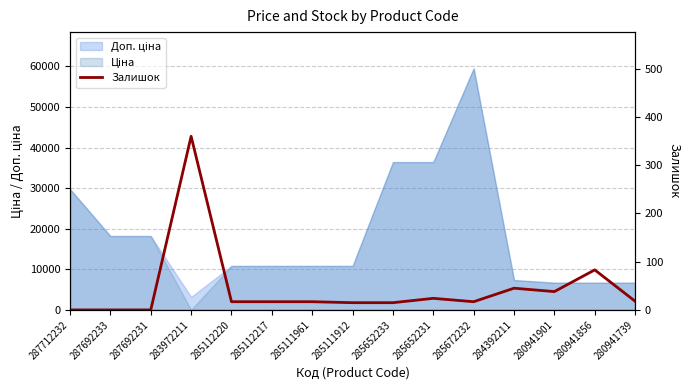

What position from the left is 287692231?

3